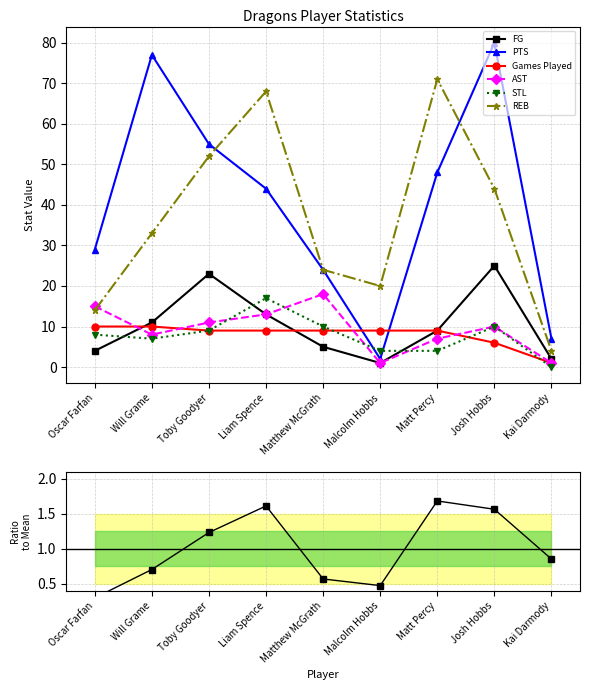

How many lines are shown in the chart?

6